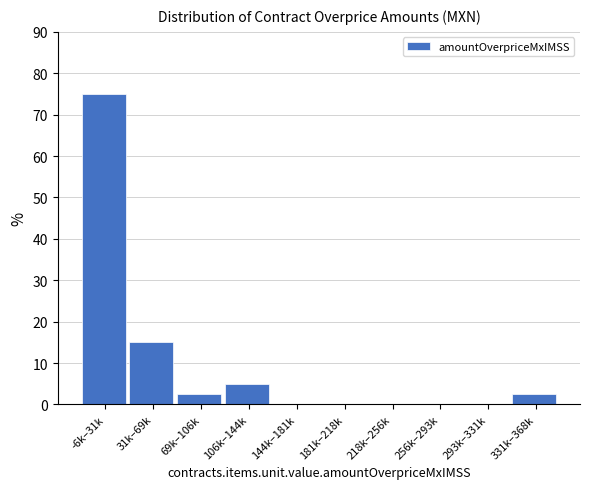

Reading left to right, transcribe all the data shown in this chart.

-6k–31k=75.0	31k–69k=15.0	69k–106k=2.5	106k–144k=5.0	144k–181k=0.0	181k–218k=0.0	218k–256k=0.0	256k–293k=0.0	293k–331k=0.0	331k–368k=2.5